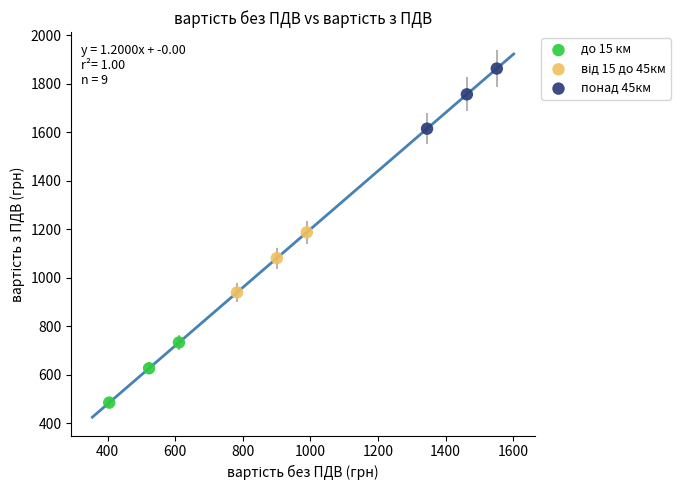

Which series reaches the maximum Y coordinate?

понад 45км